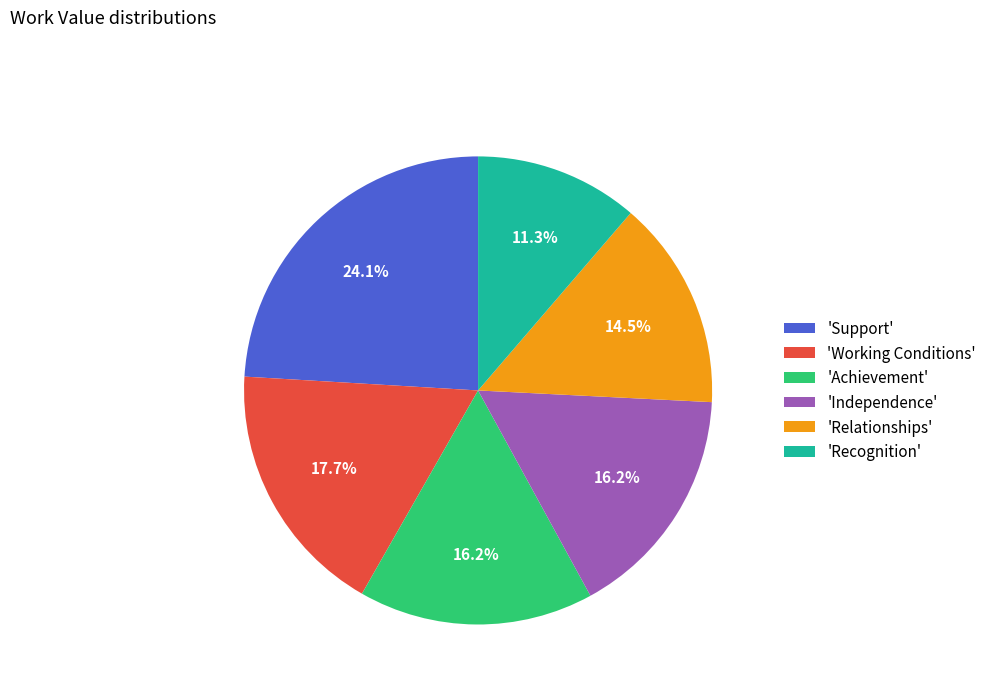

Does any single category account for the majority?

No